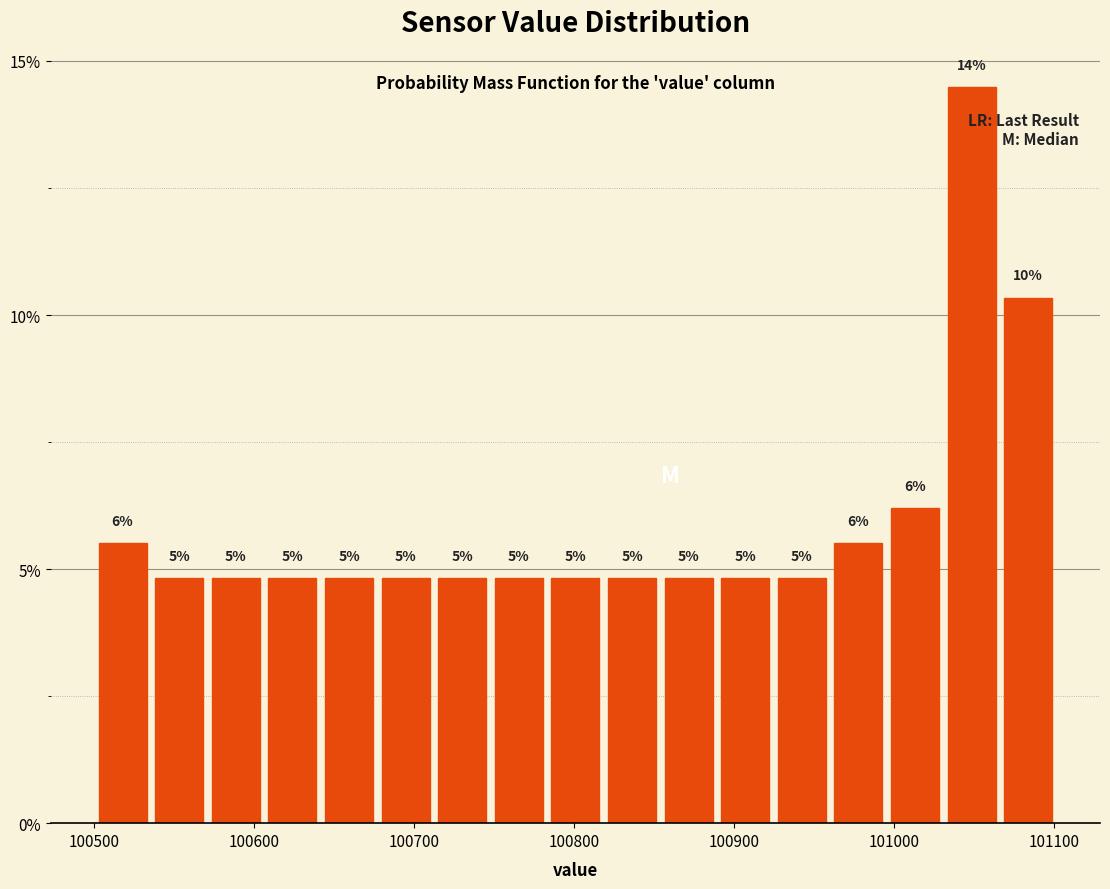

Read against the x-axis, roughly where is the centre of the tallest bar?

101050